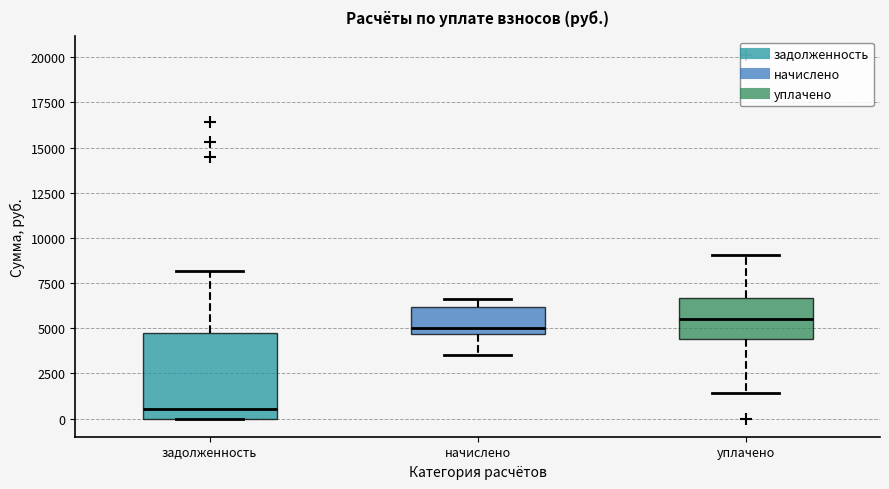

Reading left to right, read every box against the y-axis: the position of its median line, the range the box covers, and the ends of its whiskers. The values are not printed on the chart, so give them approximately, as read against the axis.

задолженность: median 500, box 0 to 4500, whiskers 0 to 8000
начислено: median 5000, box 4500 to 6000, whiskers 3500 to 6500
уплачено: median 5500, box 4500 to 6500, whiskers 1500 to 9000